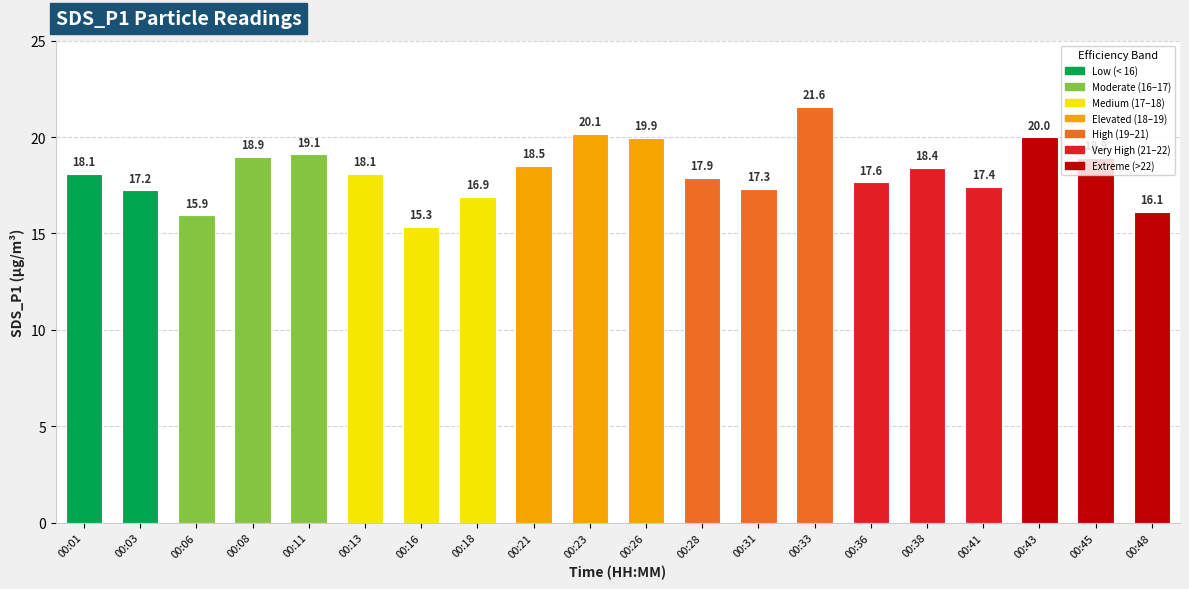

Does the chart contain any negative values?

No